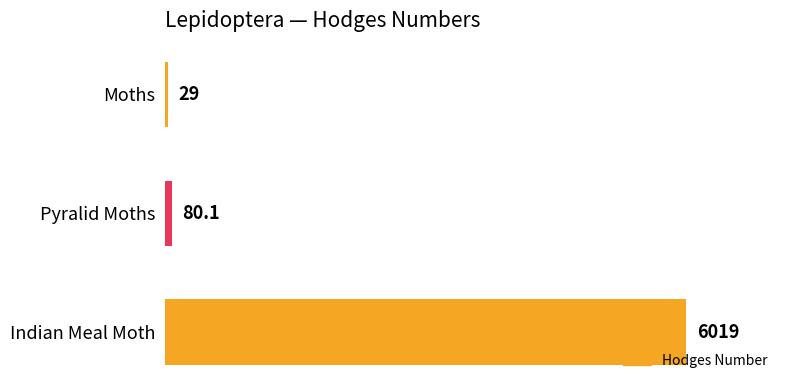

What is the value of the 2nd bar from the top?

80.1